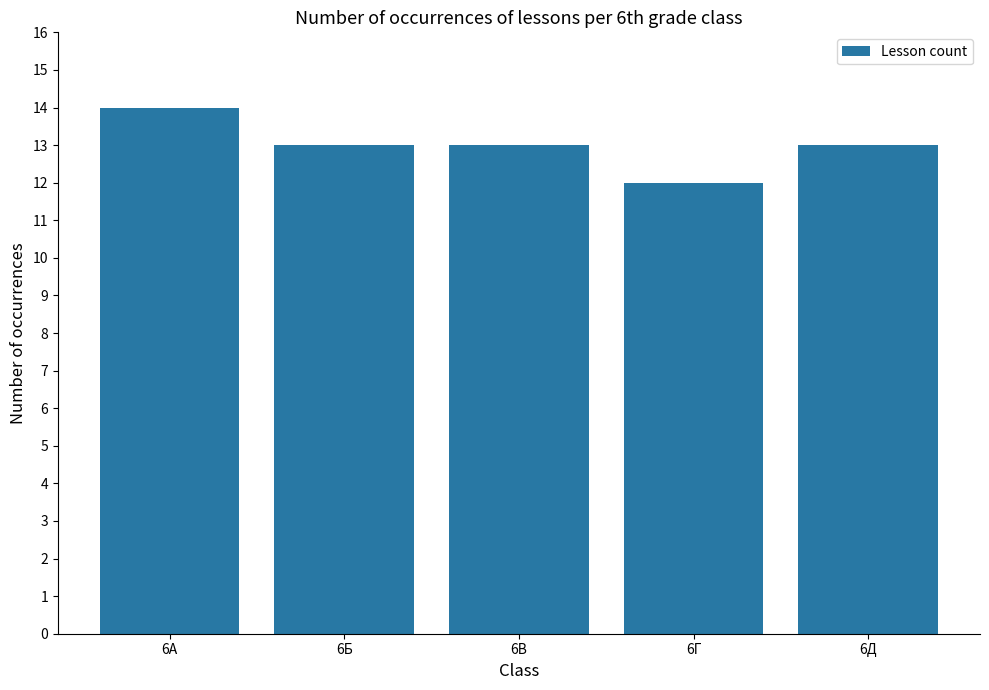

Reading left to right, list all the values displayed in this chart.

6А=14	6Б=13	6В=13	6Г=12	6Д=13